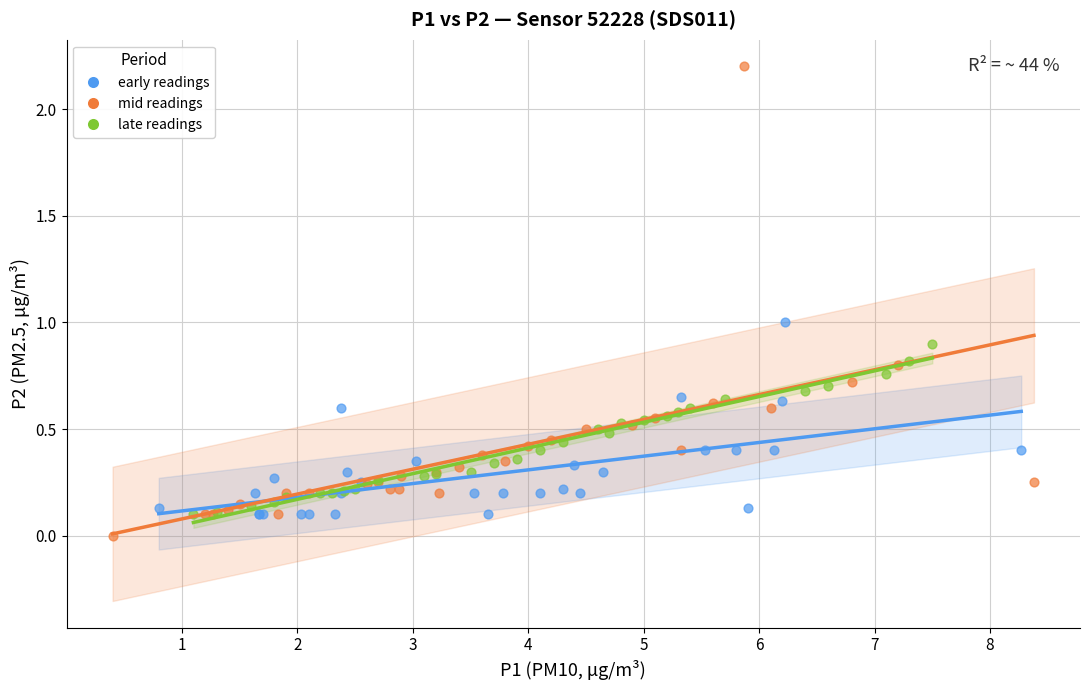

Which series has the widest spread of Y values?

mid readings